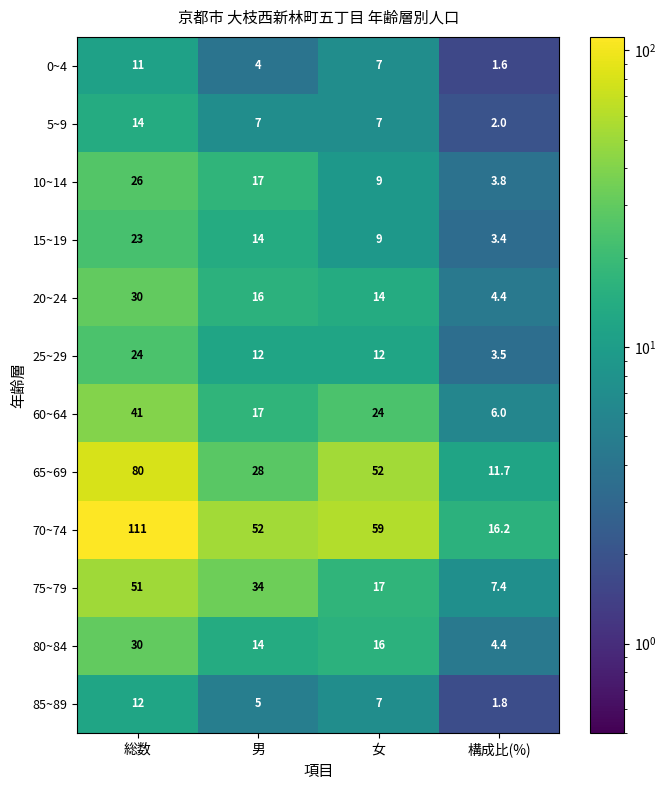

The value of 80~84 at 男 is 14.0. True or false?

True